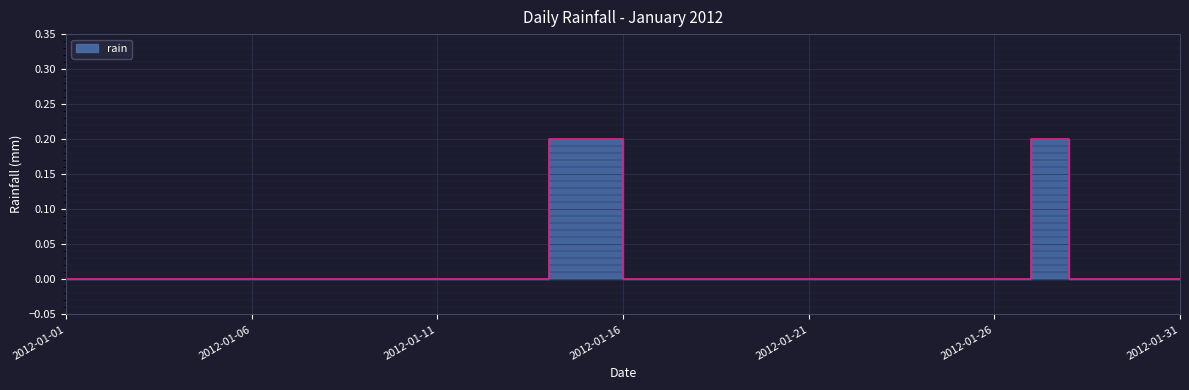

How many points are higher than both their immediate neighbors (excluding endpoints)?

1